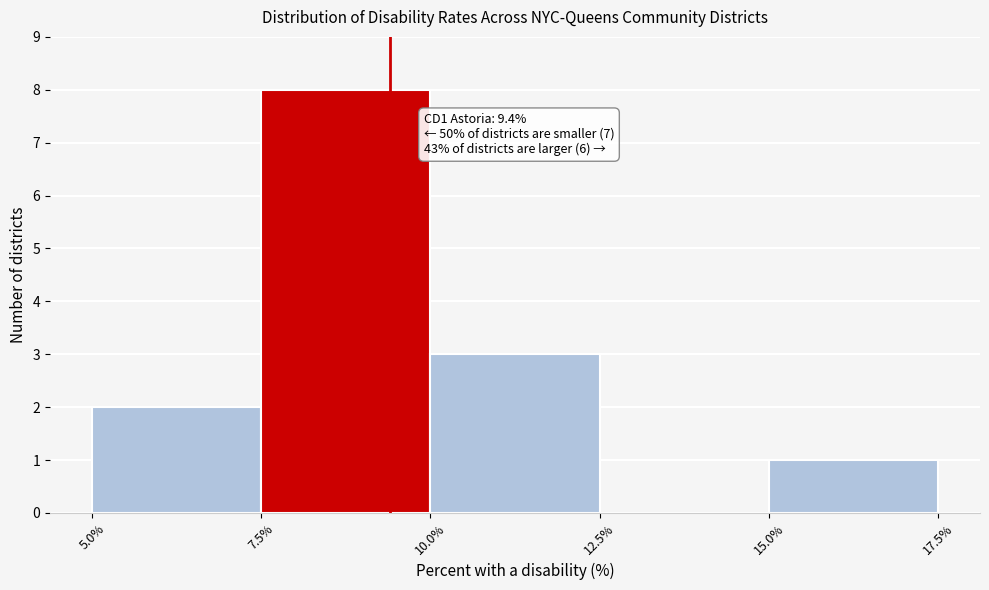

Over which range of the x-axis is the bar tallest?

7.5% to 10.0%